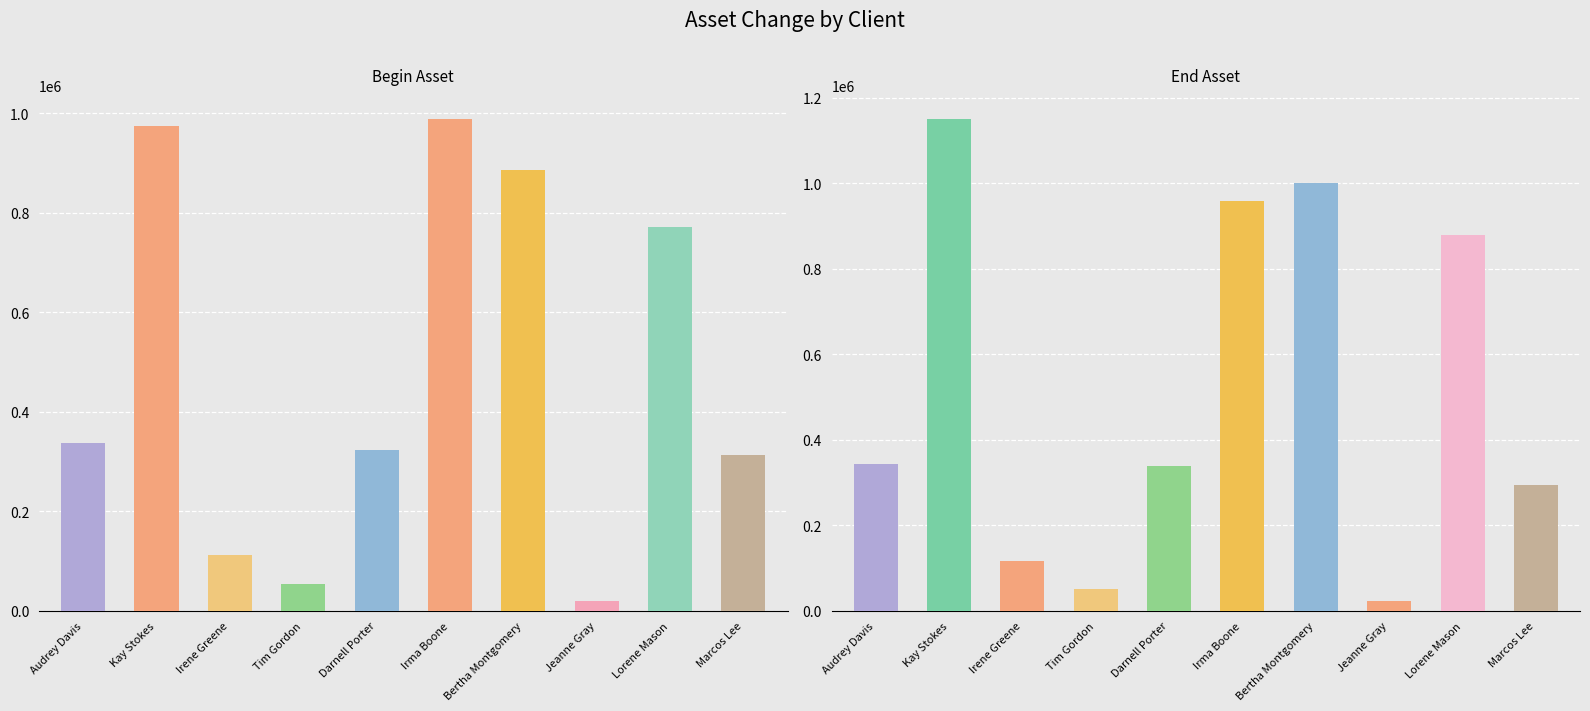

At Bertha Montgomery, list the series in order from smallest to largest.

Begin Asset, End Asset